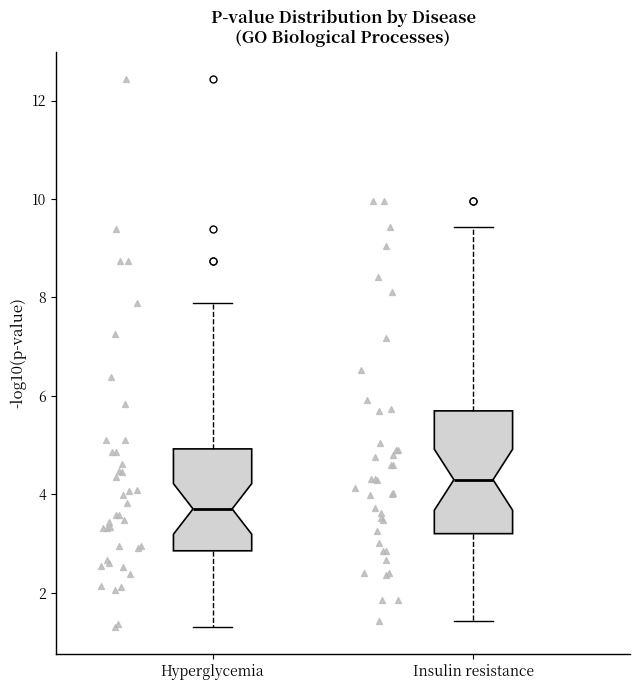

Where does the lower whisker of the box for Hyperglycemia end on the y-axis? The values are not printed on the chart, so give them approximately, as read against the axis.

1.4